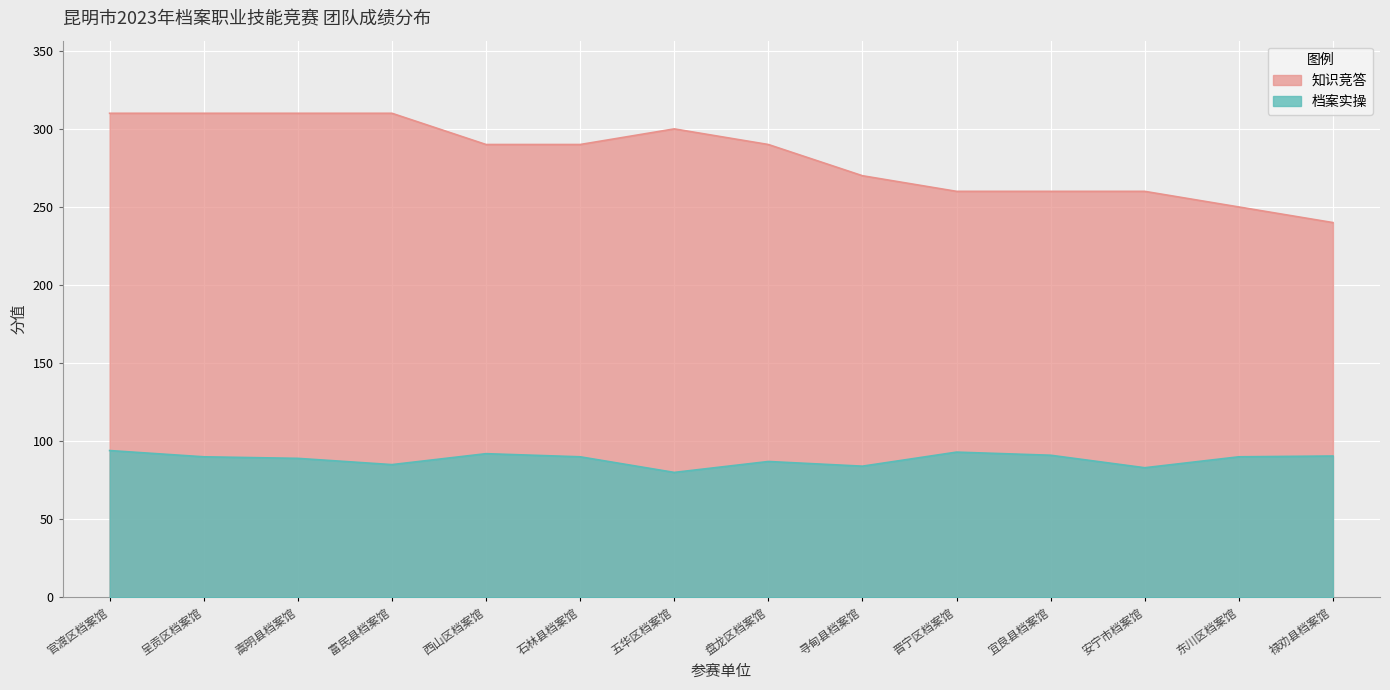

Between 嵩明县档案馆 and 安宁市档案馆, which series saw the biggest shift?

知识竞答